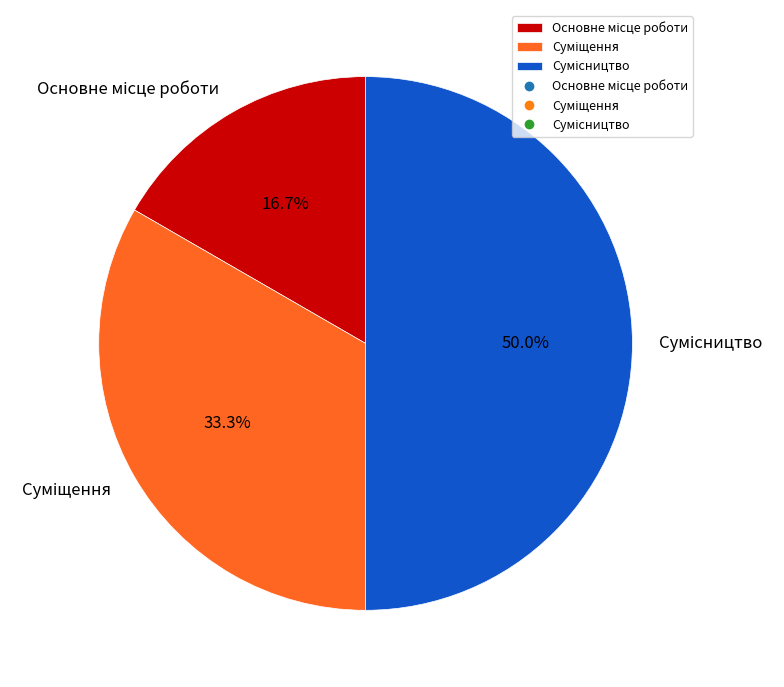

How much of the chart is everything except Суміщення?

66.7%